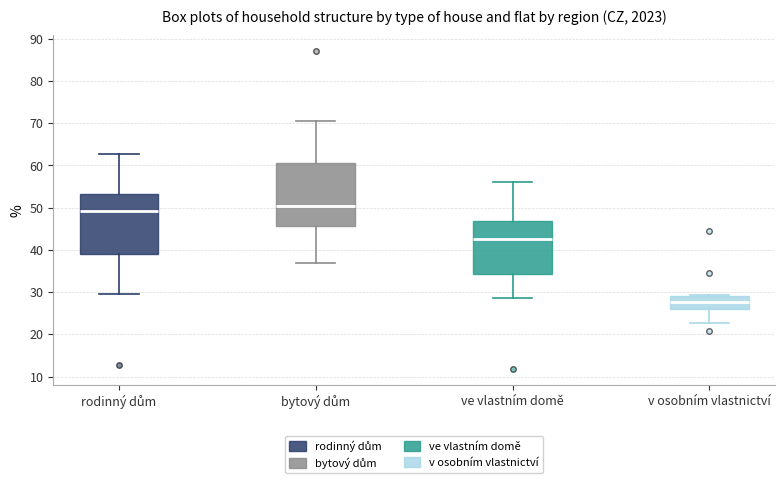

Which box's median line is the highest?

bytový dům